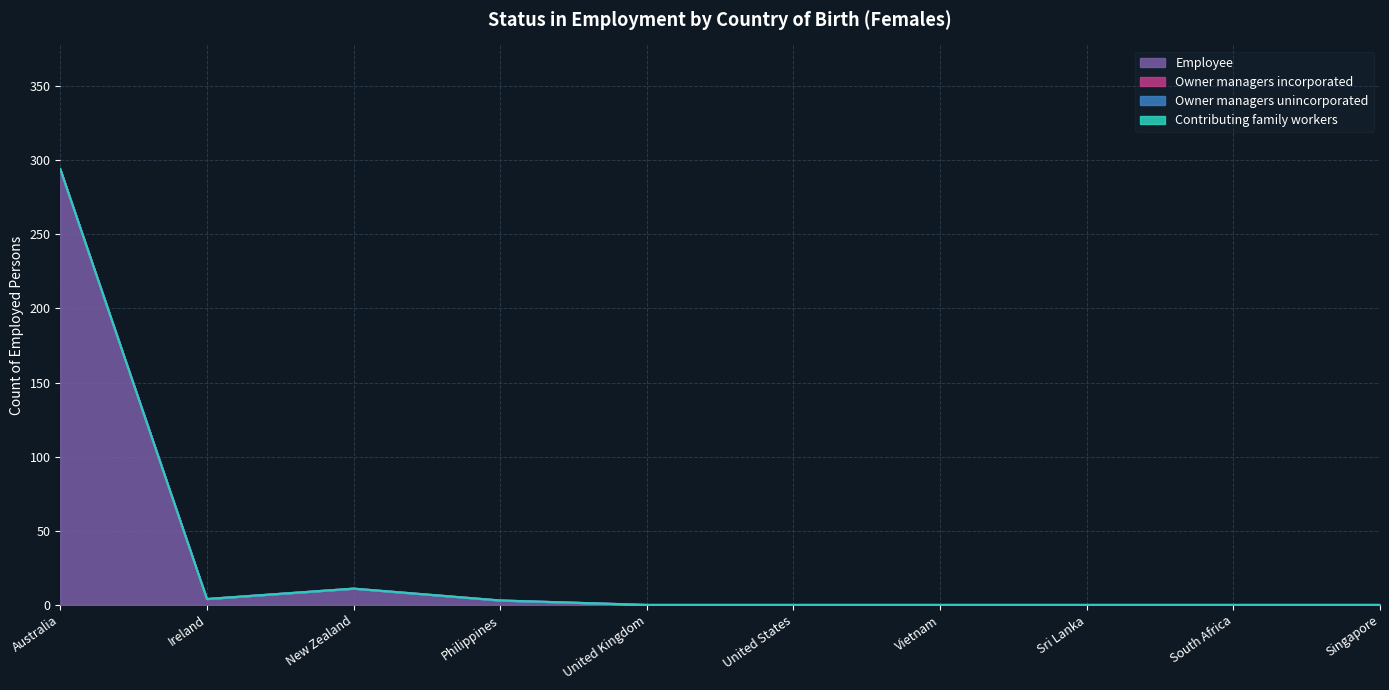

What is the label of the 5th point from the left?

United Kingdom